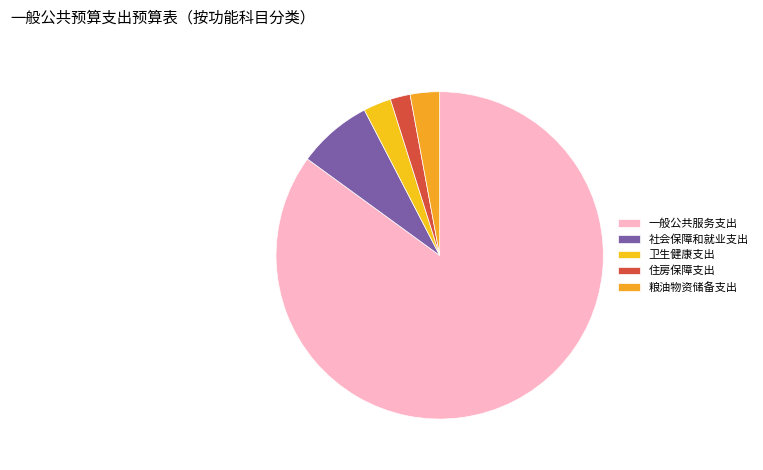

Which category has the smallest portion of the pie?

住房保障支出